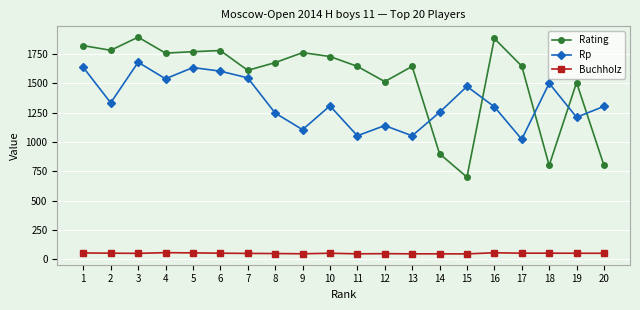

Which series changed the most between 12 and 16?

Rating